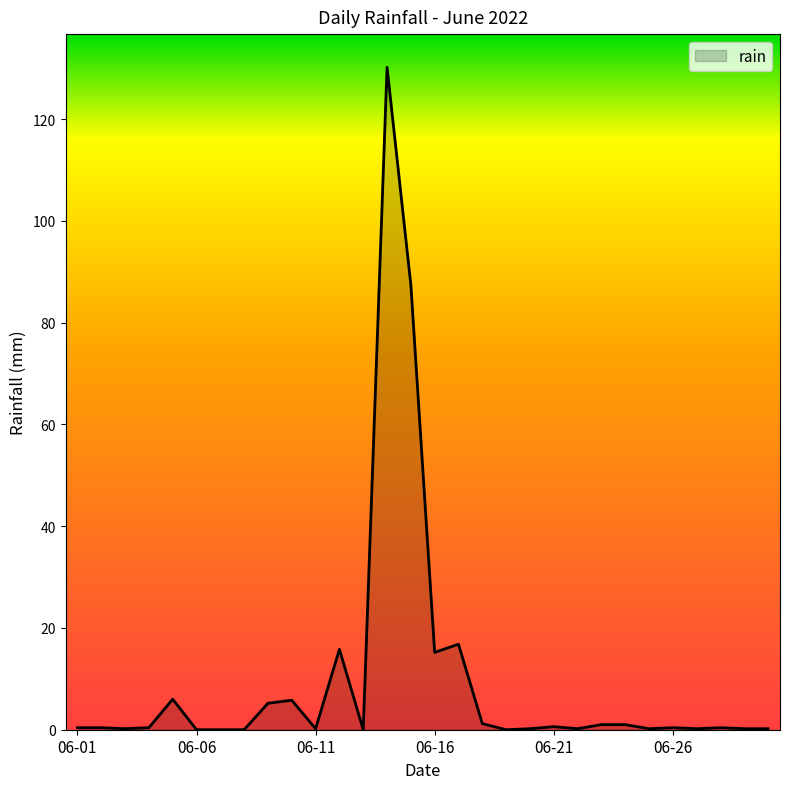

What is the greatest value displayed?

130.2